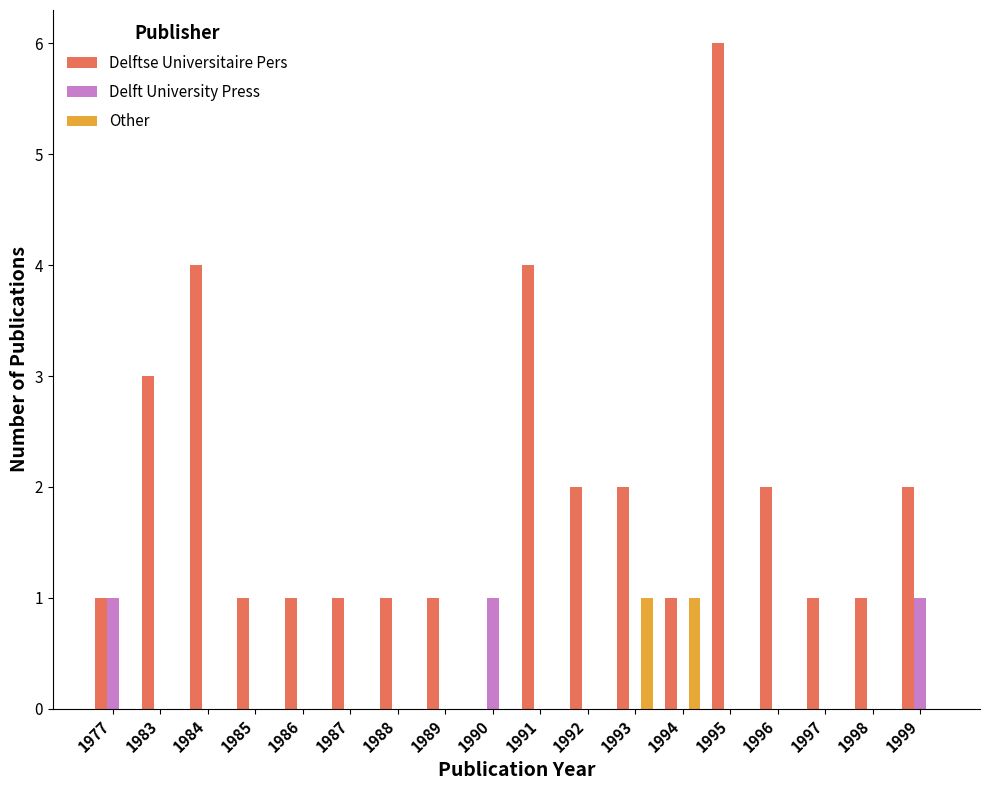

What is the sum of the Delftse Universitaire Pers values at 1997 and 1991?

5